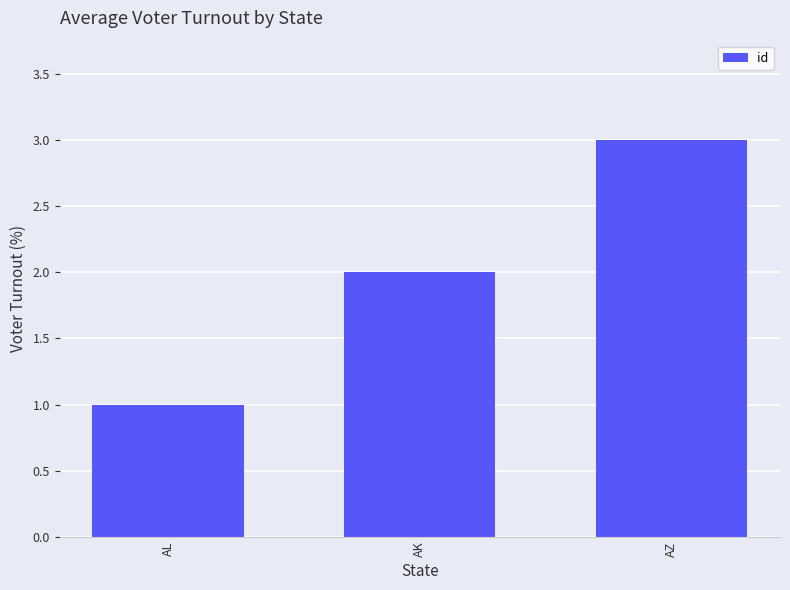

What is the maximum value shown in the chart?

3